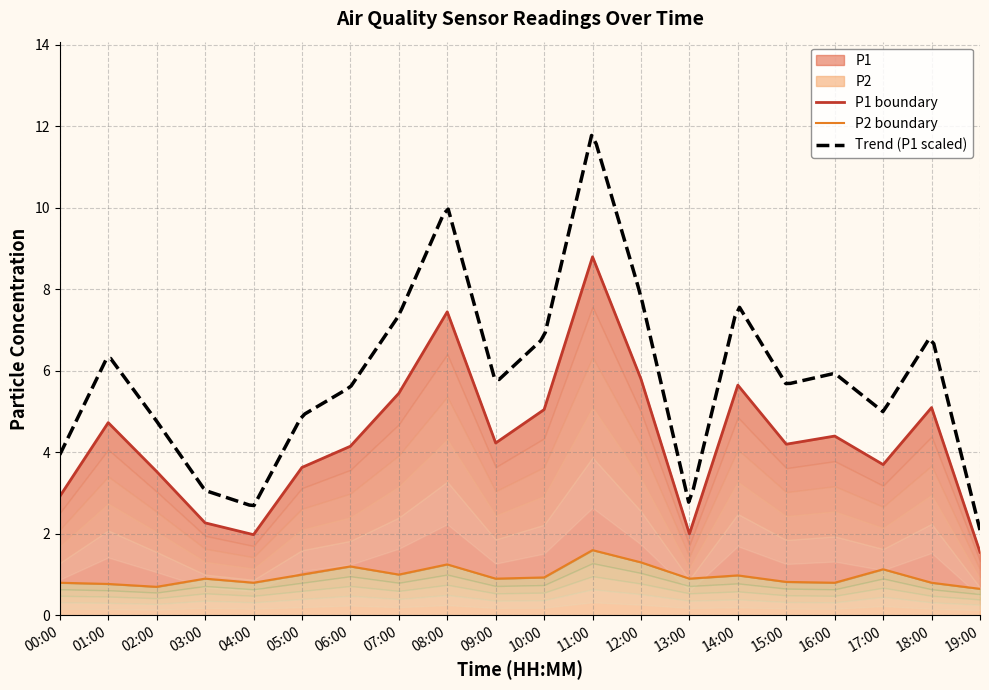

True or false: P1 and P2 cross at least once.

False